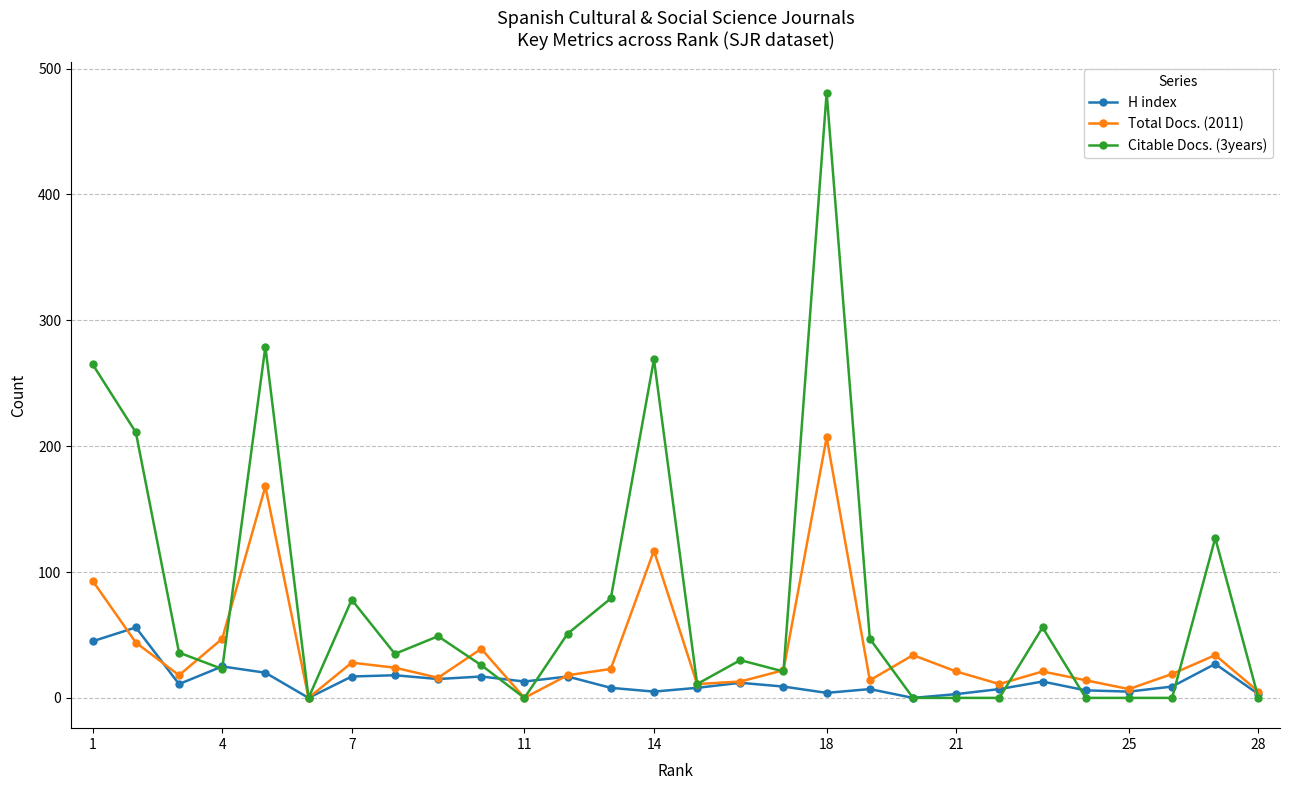

True or false: Citable Docs. (3years) has more than 1 points higher than both neighbors.

True